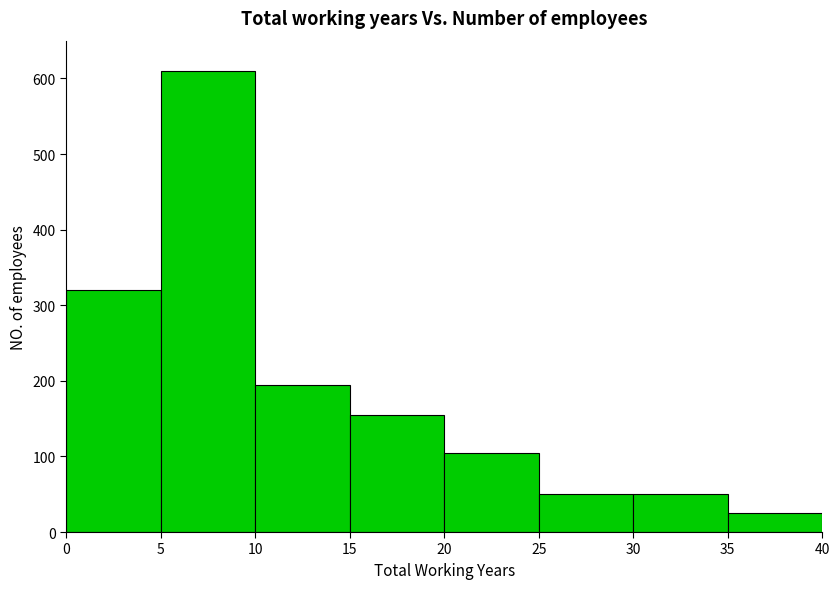

Reading left to right, transcribe this chart: for each bar, give the range it covers on the x-axis and its height. The values are not printed on the chart, so give them approximately, as read against the axis.

0 to 5: 320
5 to 10: 610
10 to 15: 200
15 to 20: 160
20 to 25: 110
25 to 30: 50
30 to 35: 50
35 to 40: 30